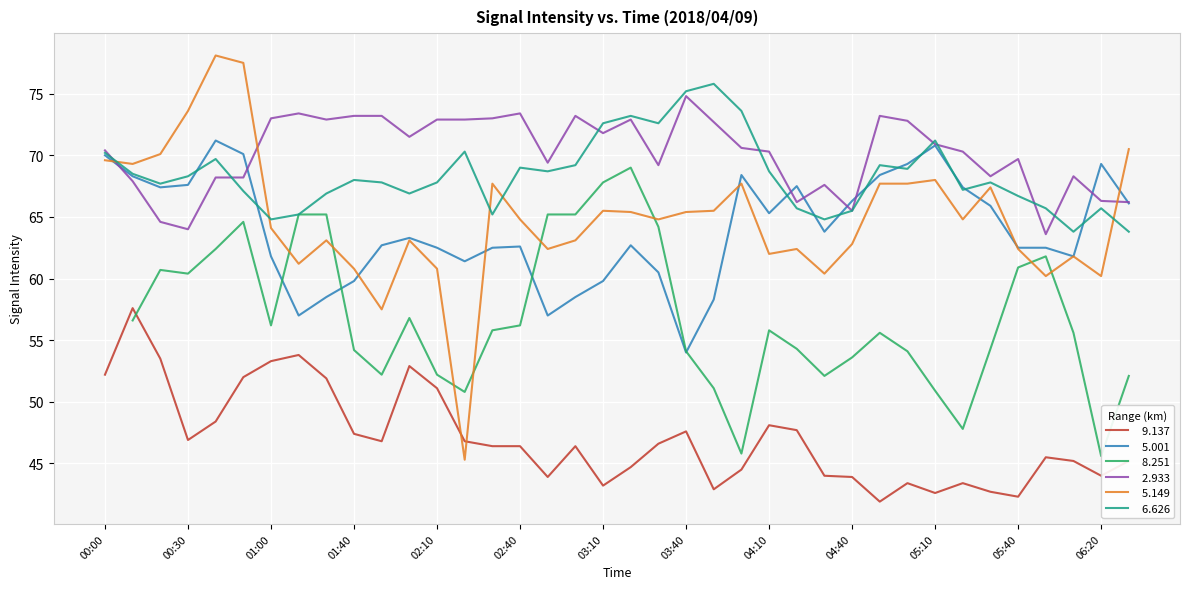

What position from the right is 04:50?

10